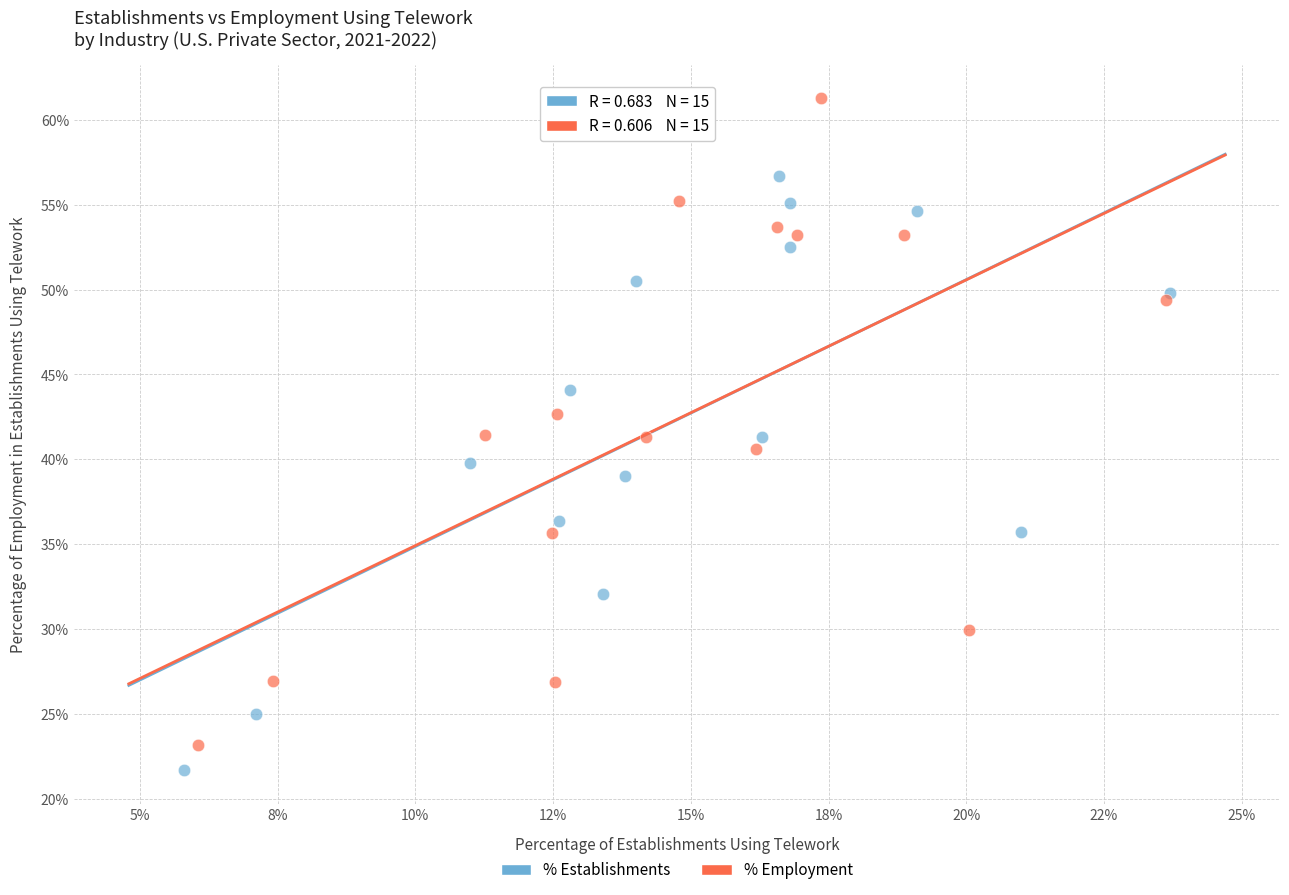

What are all the series names shown in the legend?

% Establishments, % Employment